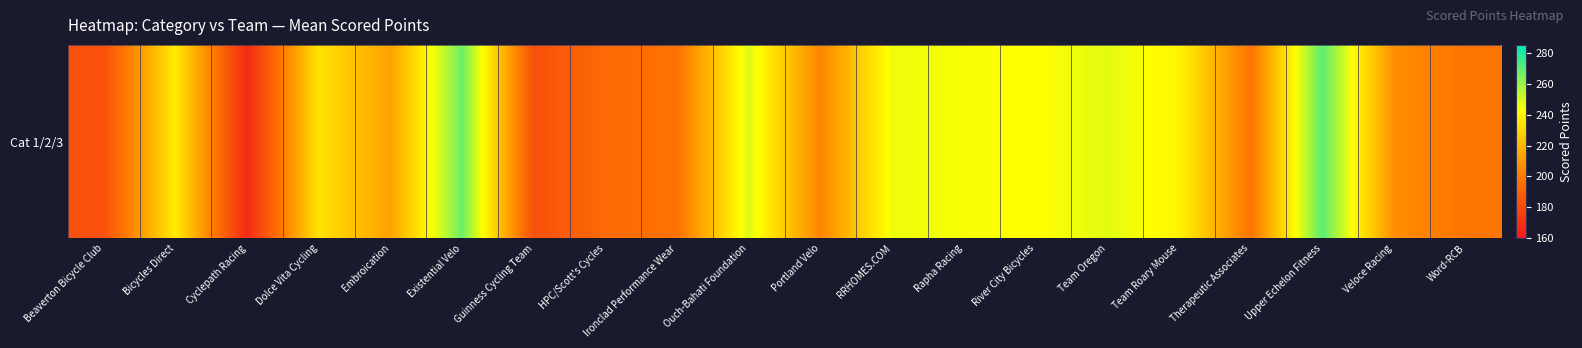

Is it true that the value at RRHOMES.COM is 246.0?

True